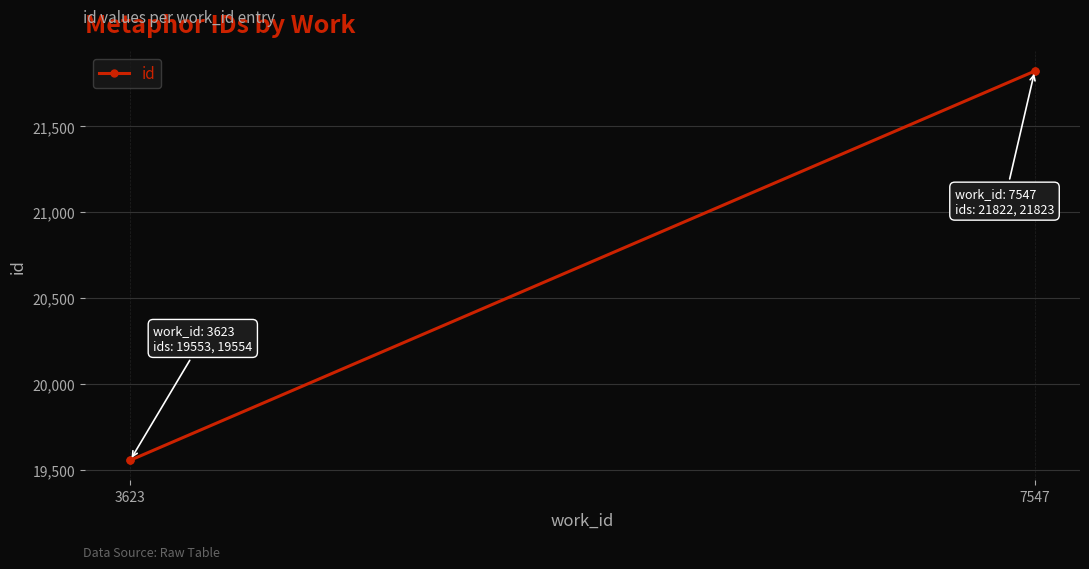

How many lines are shown in the chart?

1